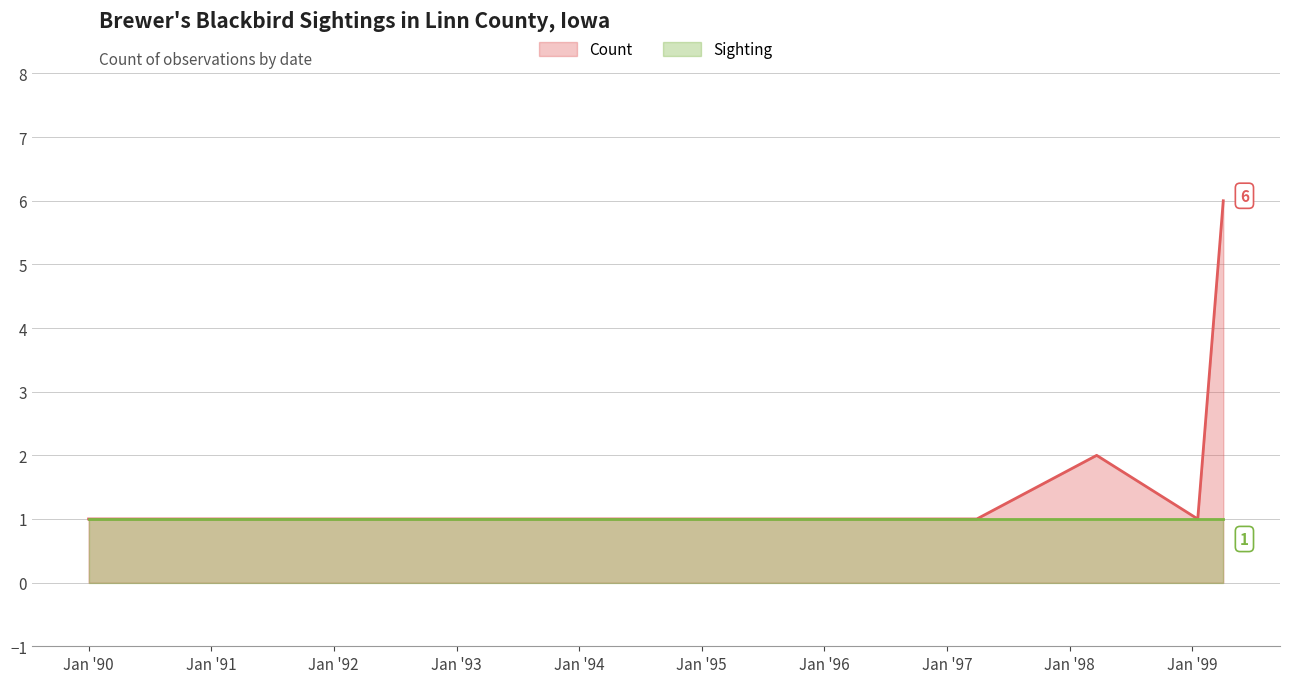

At which label is Count closest to 3?

1998-03-22